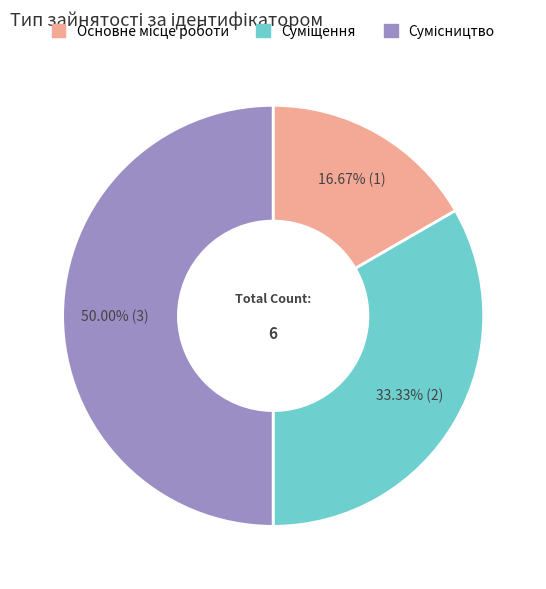

The Основне місце роботи slice represents 31% of the pie. True or false?

False